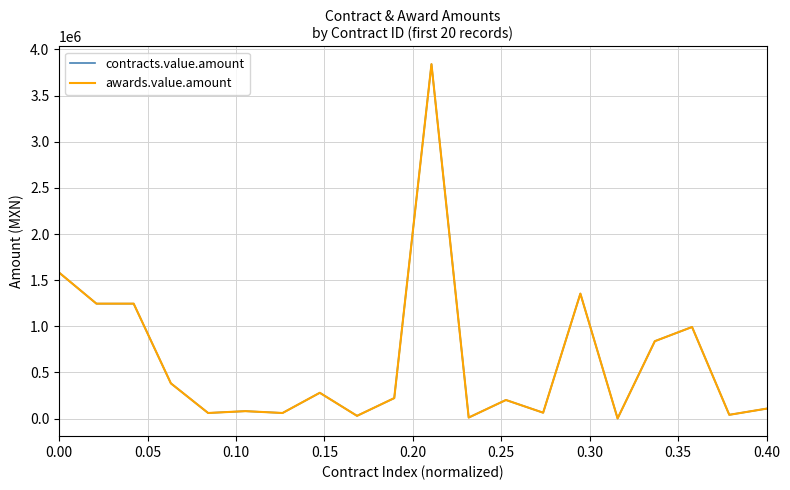

Does the chart have visible grid lines?

Yes